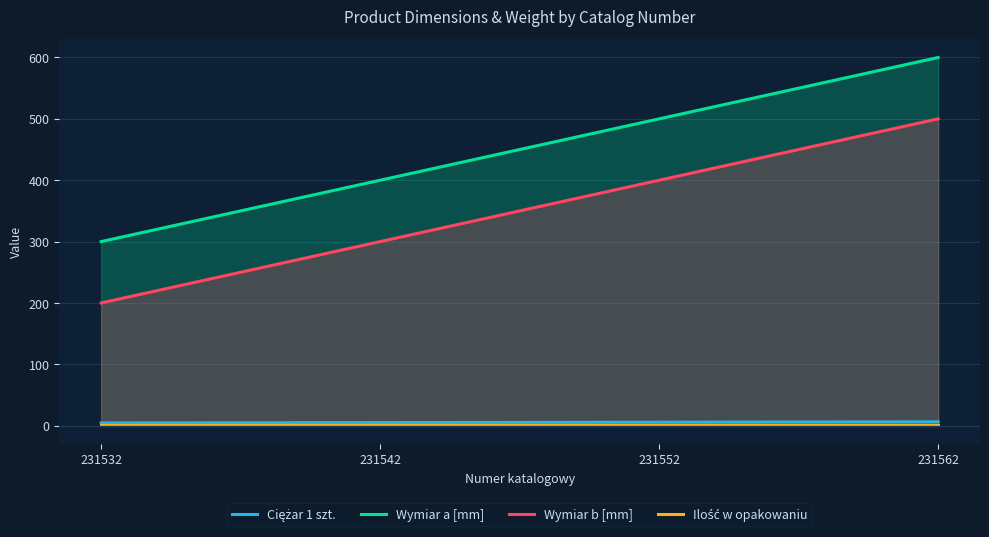

At which category is the sum across all series the highest?

231562